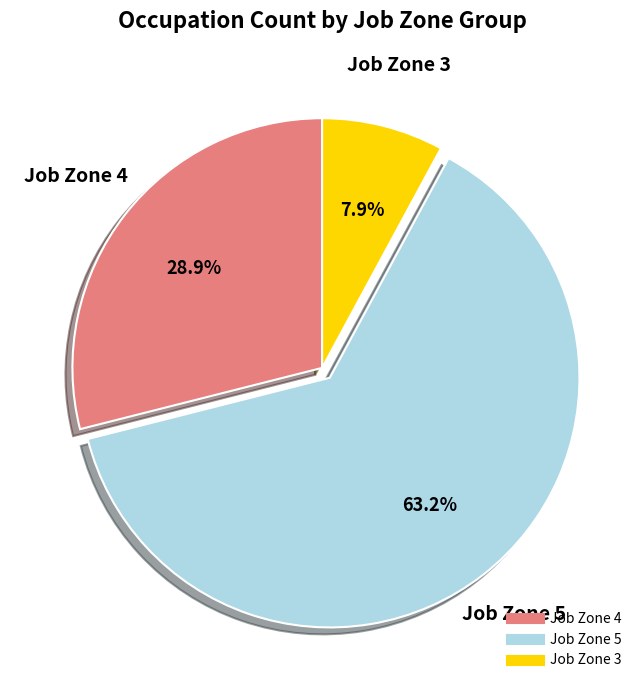

Count the number of slices in the pie.

3